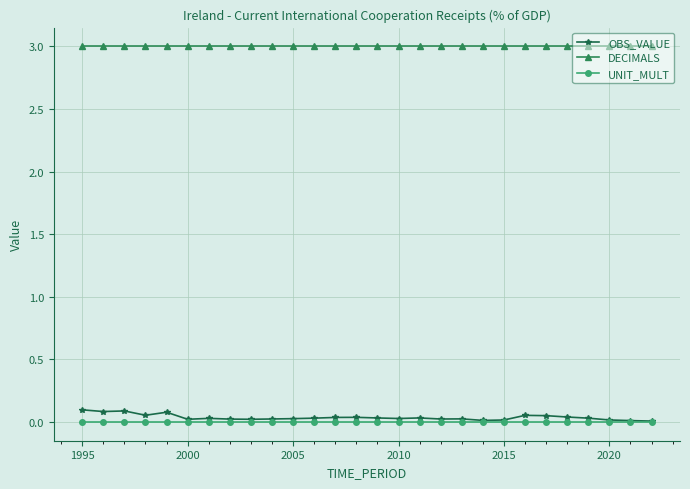

True or false: DECIMALS and OBS_VALUE intersect in this chart.

False